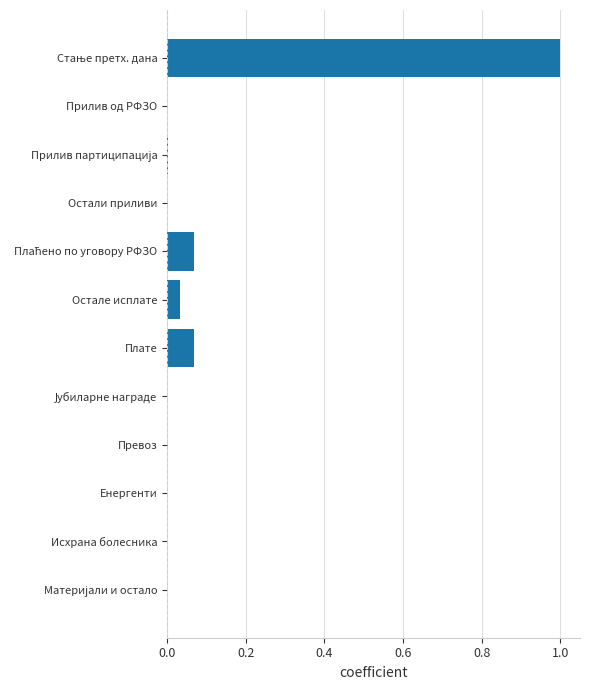

True or false: the data shows 0.0 at Енергенти.

True